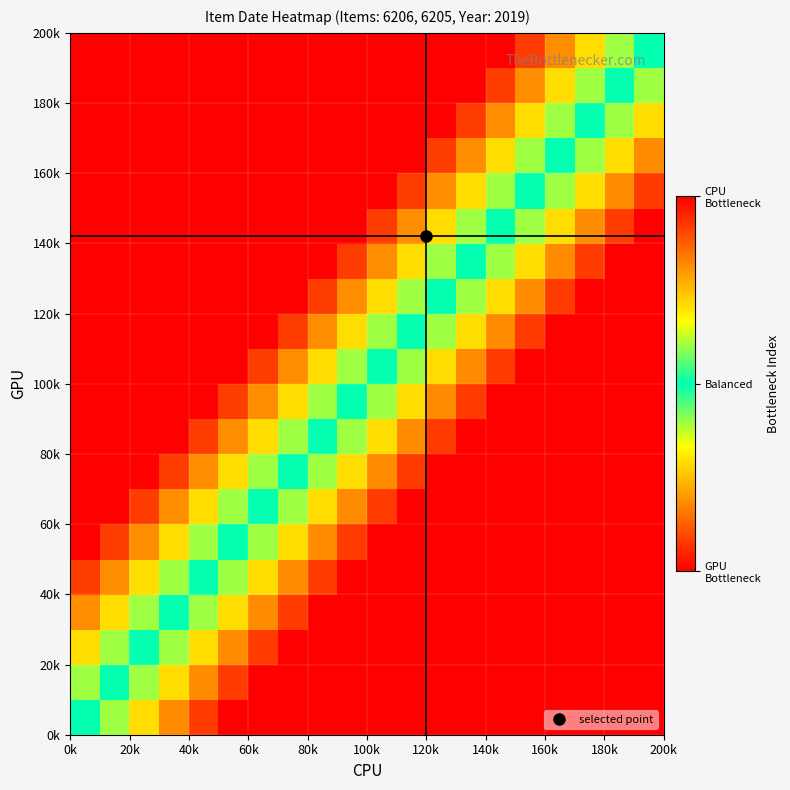

Which label corresponds to the smallest value in the chart?

0k